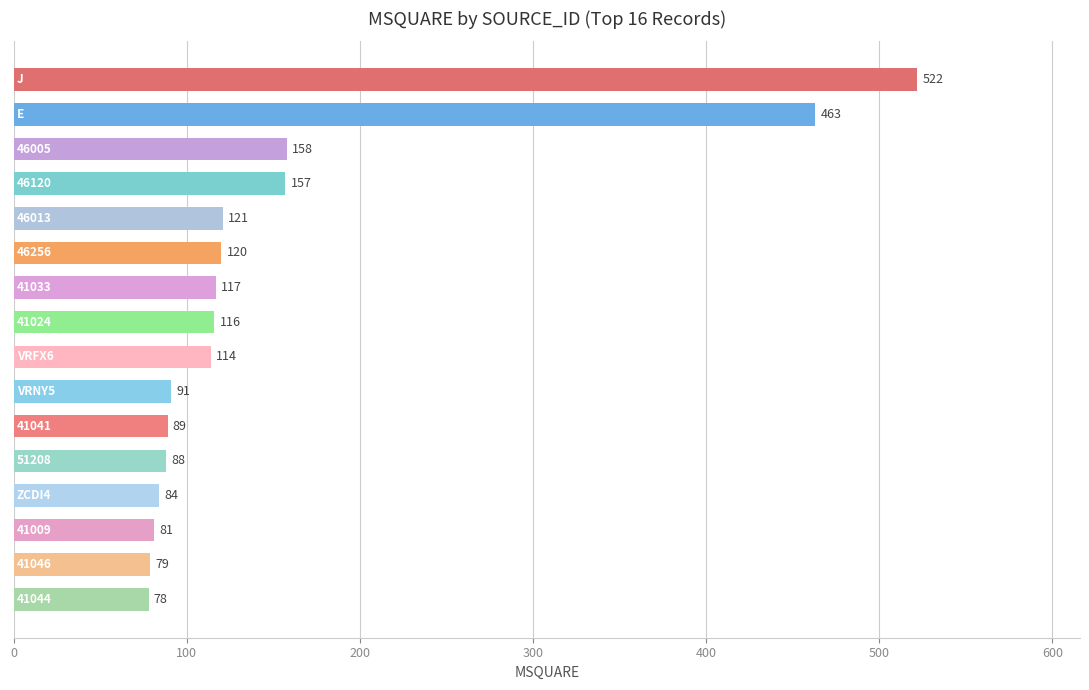

Reading top to bottom, list all the values displayed in this chart.

522	463	158	157	121	120	117	116	114	91	89	88	84	81	79	78